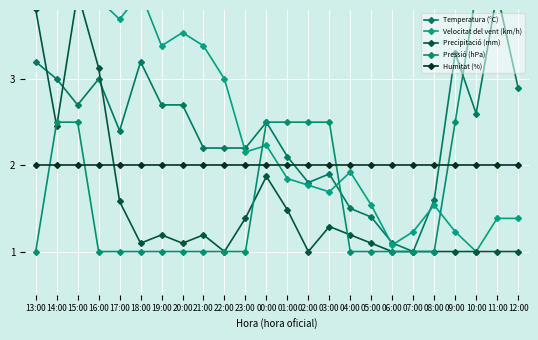

List the series in order of their peak value, lowest first.

Humitat (%), Temperatura (°C), Velocitat del vent (km/h), Precipitació (mm), Pressió (hPa)